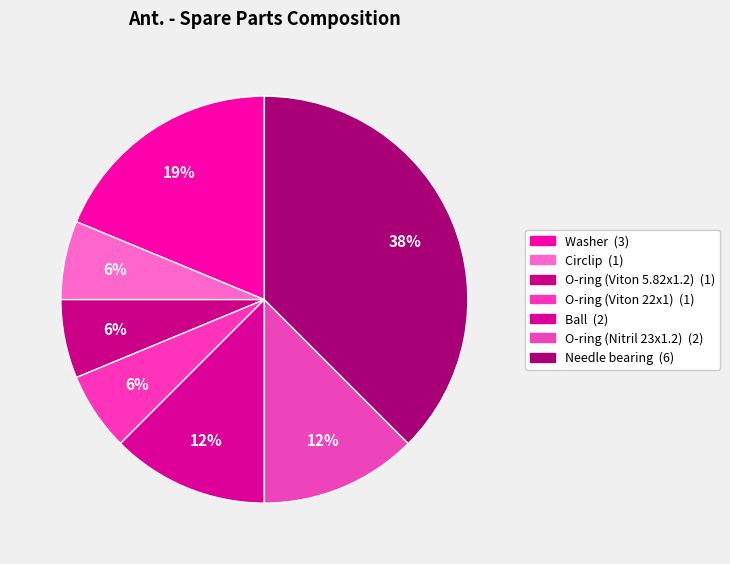

Combined, what portion of the pie is O-ring (Viton 5.82x1.2) and Washer?

25.0%